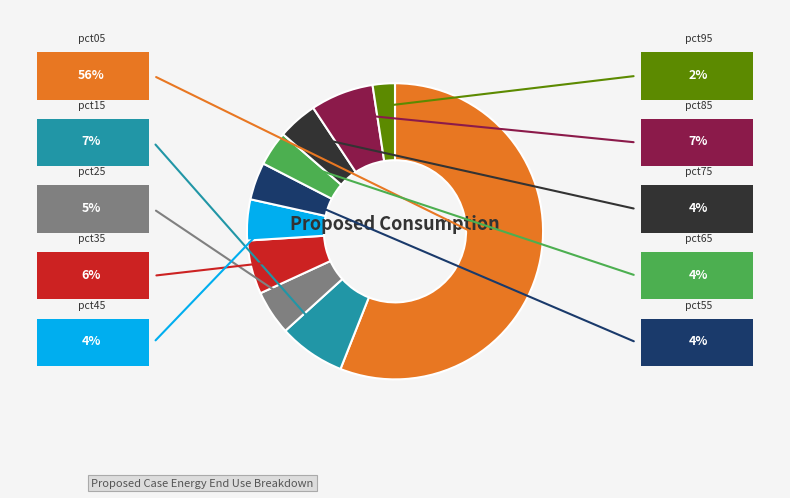

To the nearest percent, what is the average slice percentage?

10%